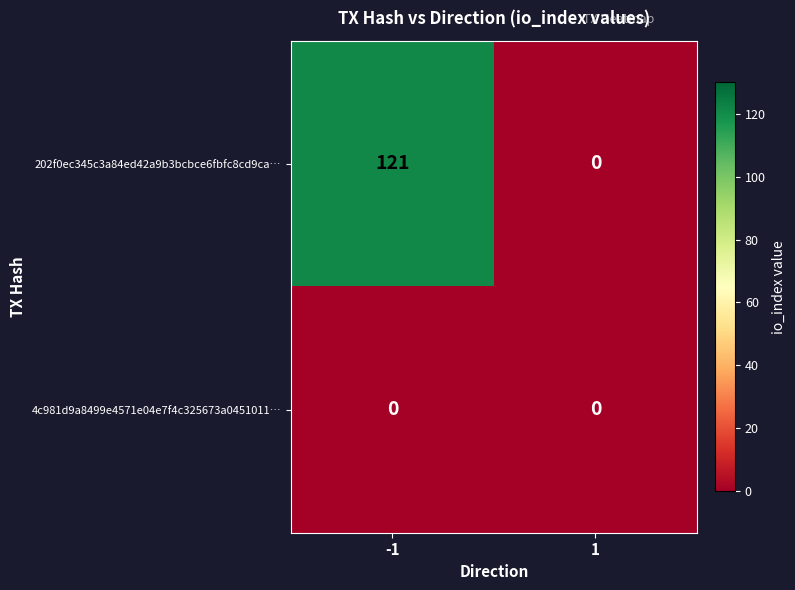

The 202f0ec345c3a84ed42a9b3bcbce6fbfc8cd9ca… series shows 0 at 1. True or false?

True